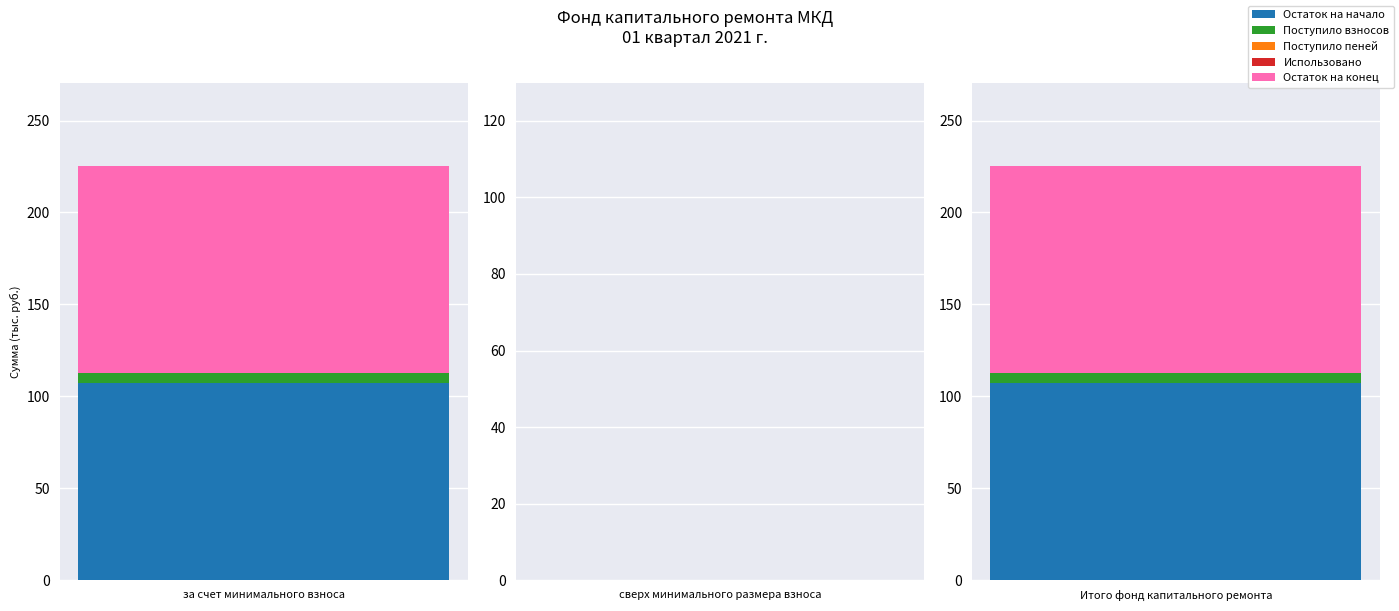

At which category does the chart reach its peak across all series?

за счет минимального взноса